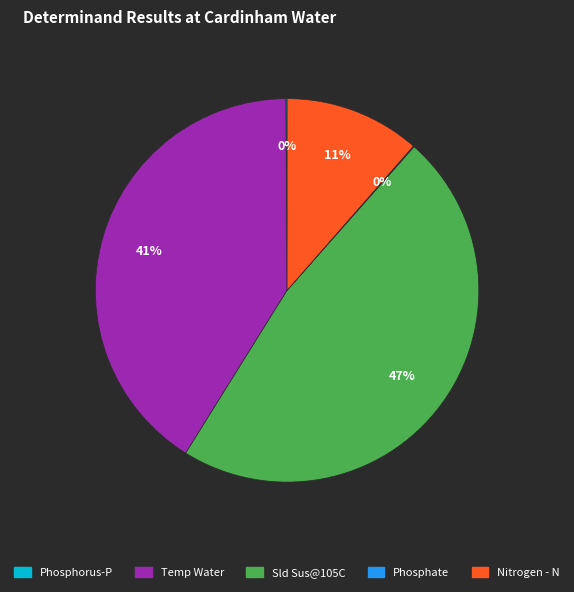

To the nearest percent, what portion does Temp Water represent?

41%